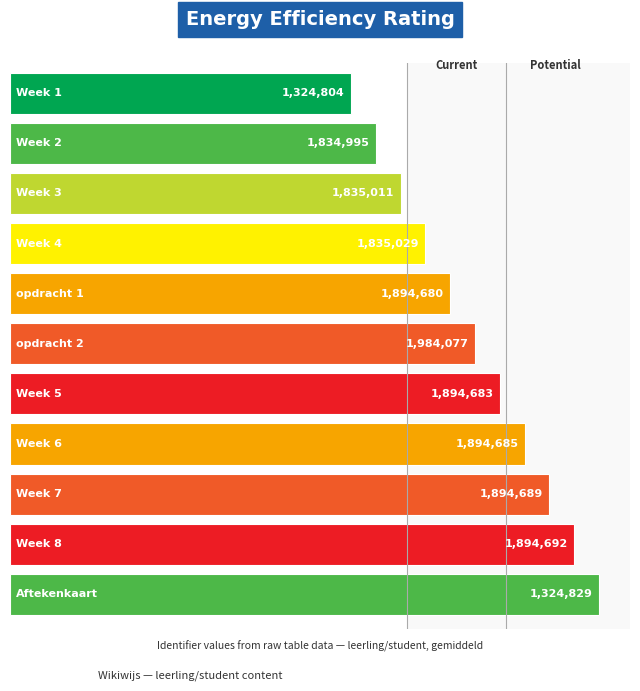

Are the bars horizontal?

Yes